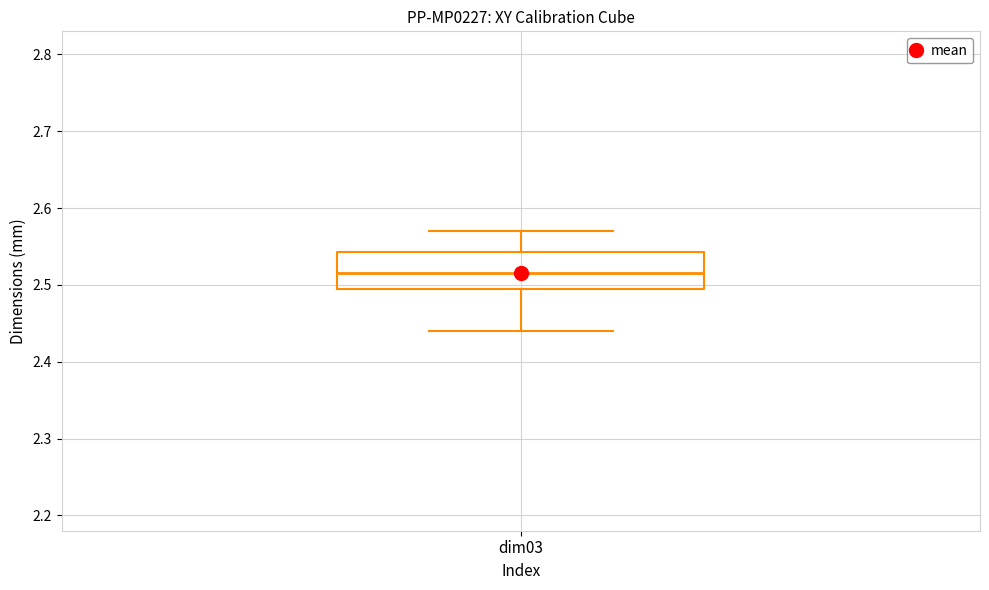

Transcribe this box plot: give where the median line is, the range the box spans, and where the two whiskers end, as read against the y-axis. The values are not printed on the chart, so give them approximately, as read against the axis.

median 2.52, box 2.50 to 2.54, whiskers 2.44 to 2.57